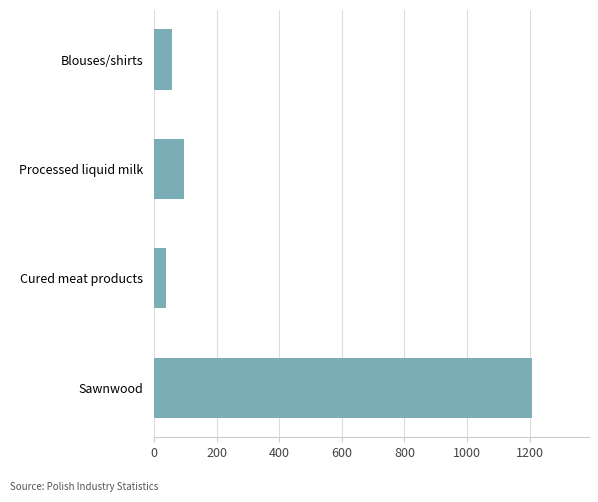

Is it true that the value at Blouses/shirts is 57.0?

True